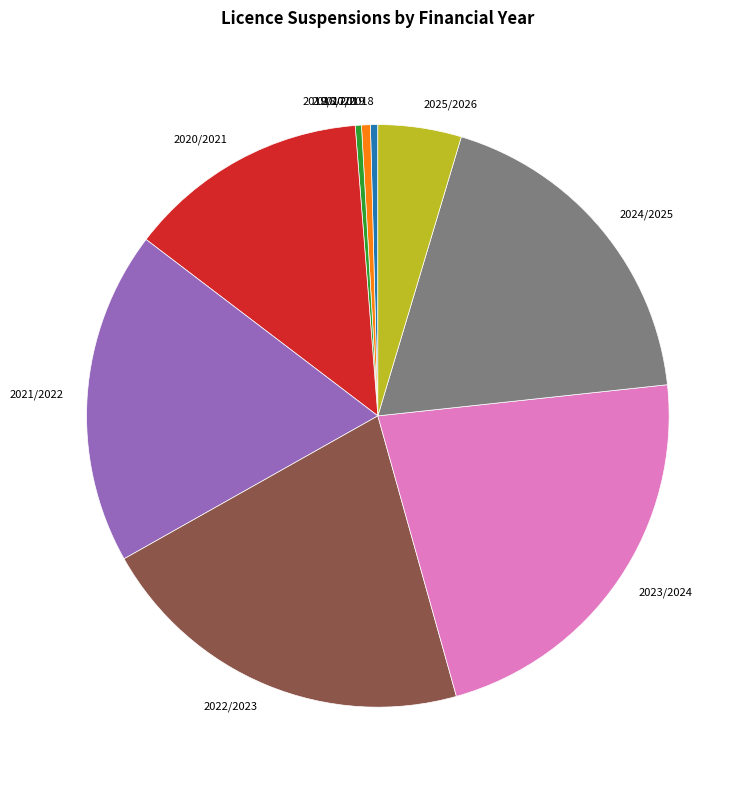

Do 2018/2019 and 2024/2025 together represent more than half of the pie?

No